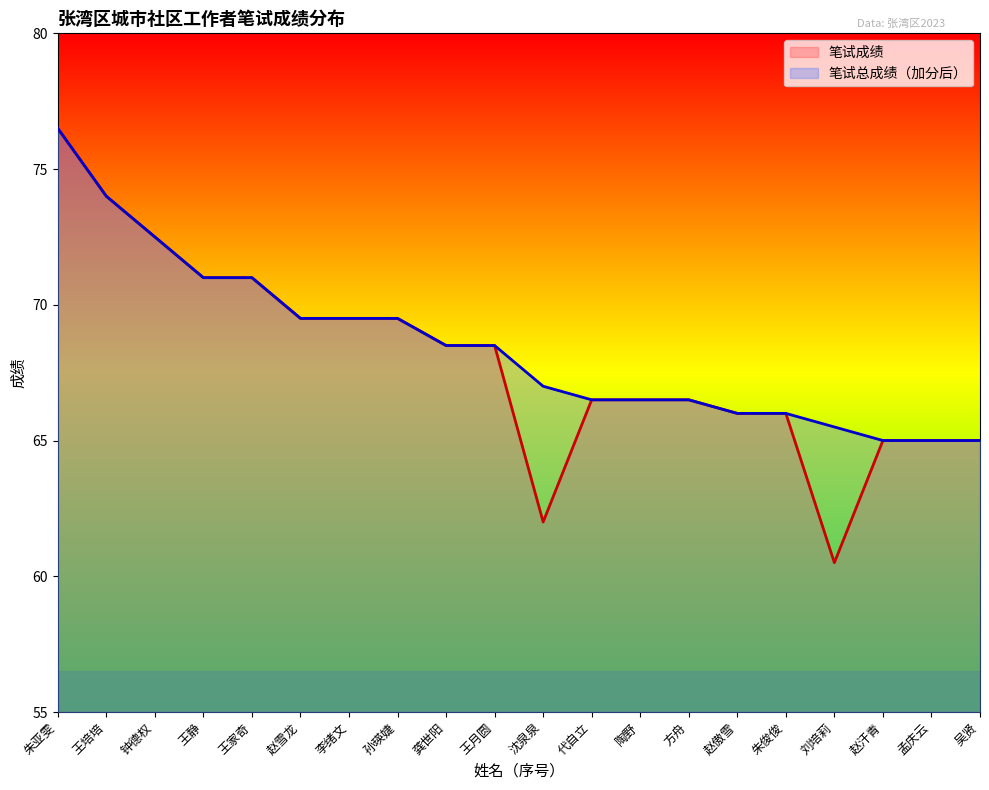

Reading left to right, list all the values displayed in this chart.

笔试成绩: 76.5	74.0	72.5	71.0	71.0	69.5	69.5	69.5	68.5	68.5	62.0	66.5	66.5	66.5	66.0	66.0	60.5	65.0	65.0	65.0
笔试总成绩（加分后）: 76.5	74.0	72.5	71.0	71.0	69.5	69.5	69.5	68.5	68.5	67.0	66.5	66.5	66.5	66.0	66.0	65.5	65.0	65.0	65.0